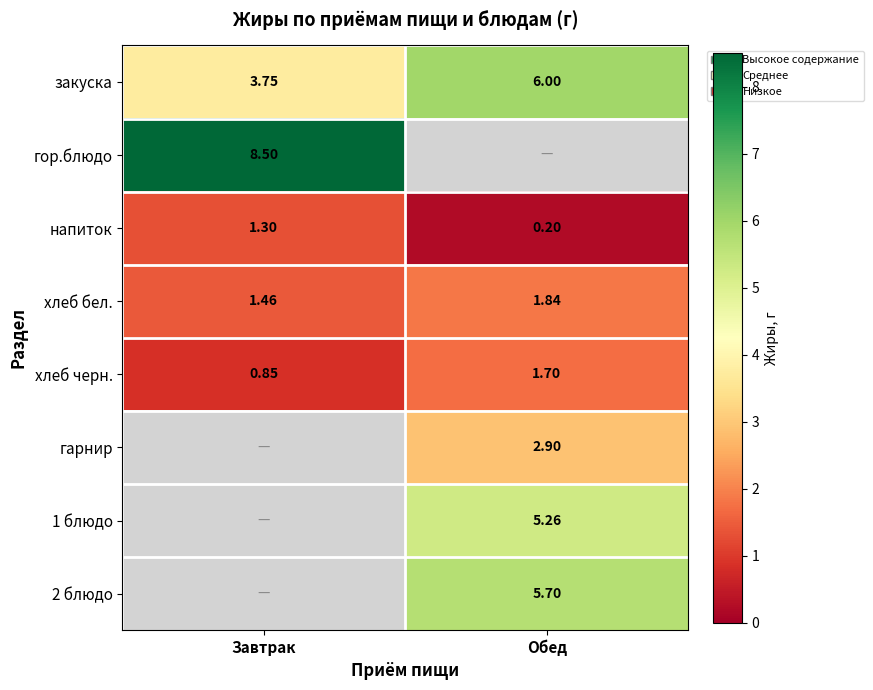

Where is закуска nearest to the value 4?

Завтрак